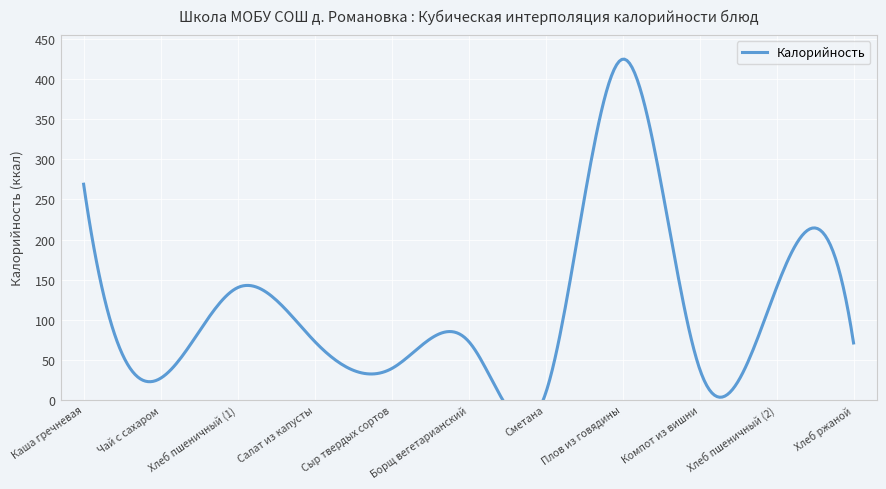

Between Чай с сахаром and Салат из капусты, which is larger?

Салат из капусты